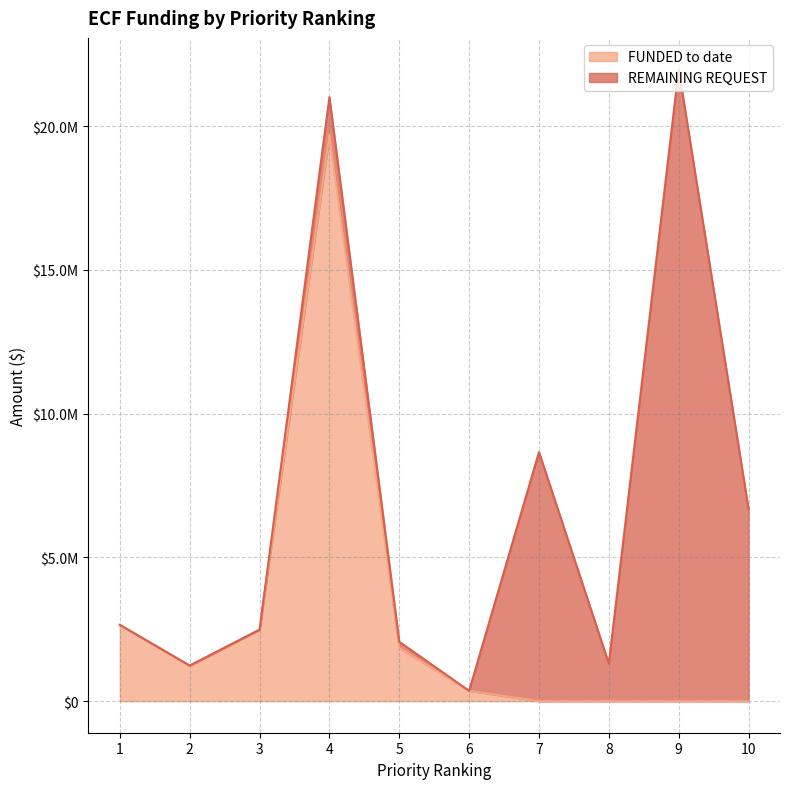

What is the value of the 3rd point from the left?

2486494.8